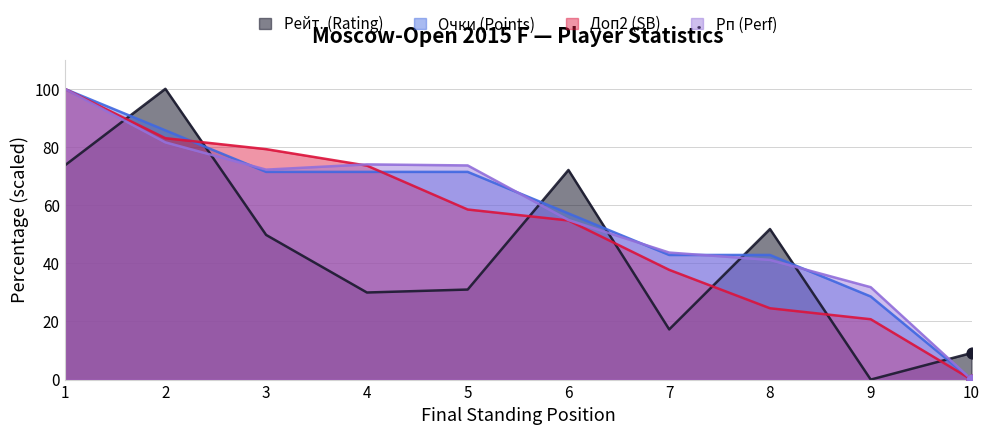

What is the total value across all series at 1?

373.6